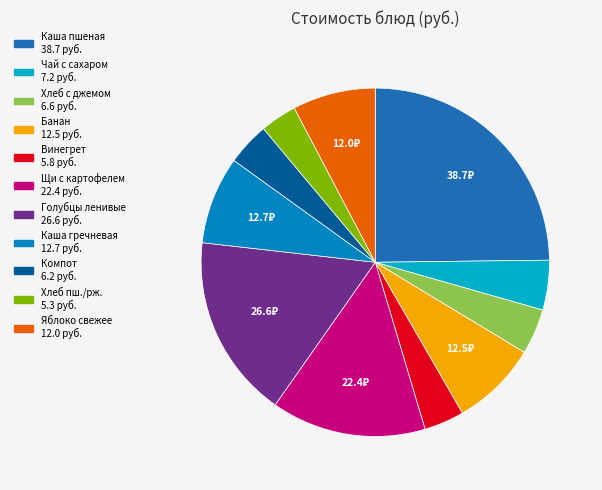

Does any single category account for the majority?

No